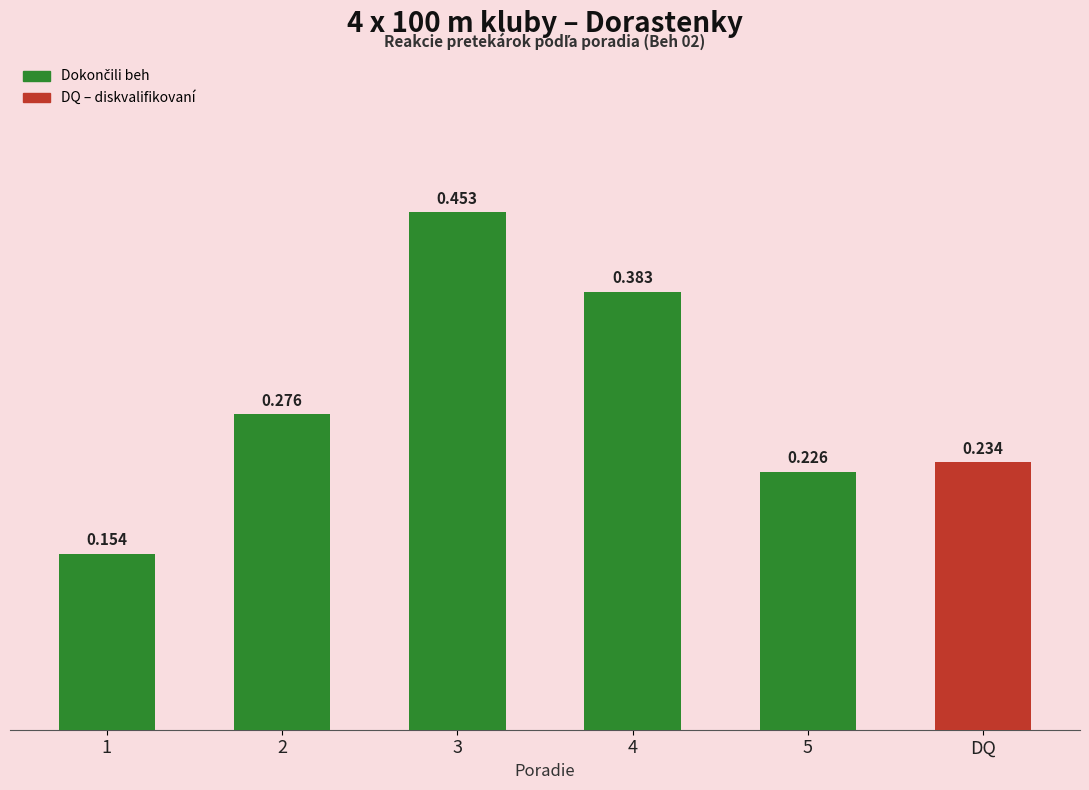

What position from the right is DQ?

1